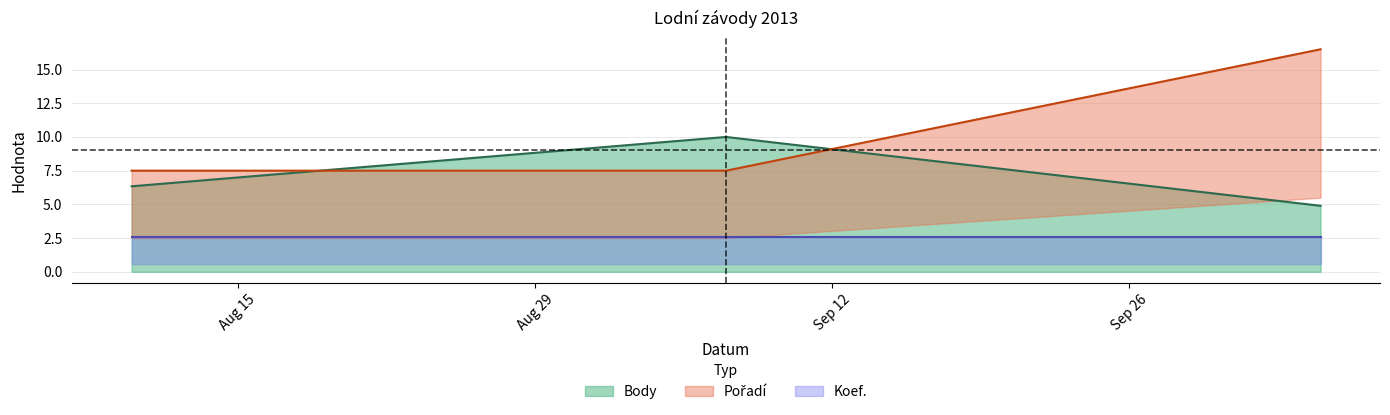

Which series has the widest spread of values?

Pořadí